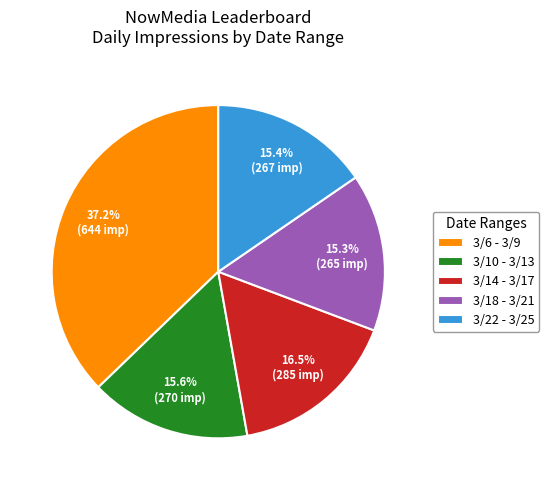

Does any single category account for the majority?

No